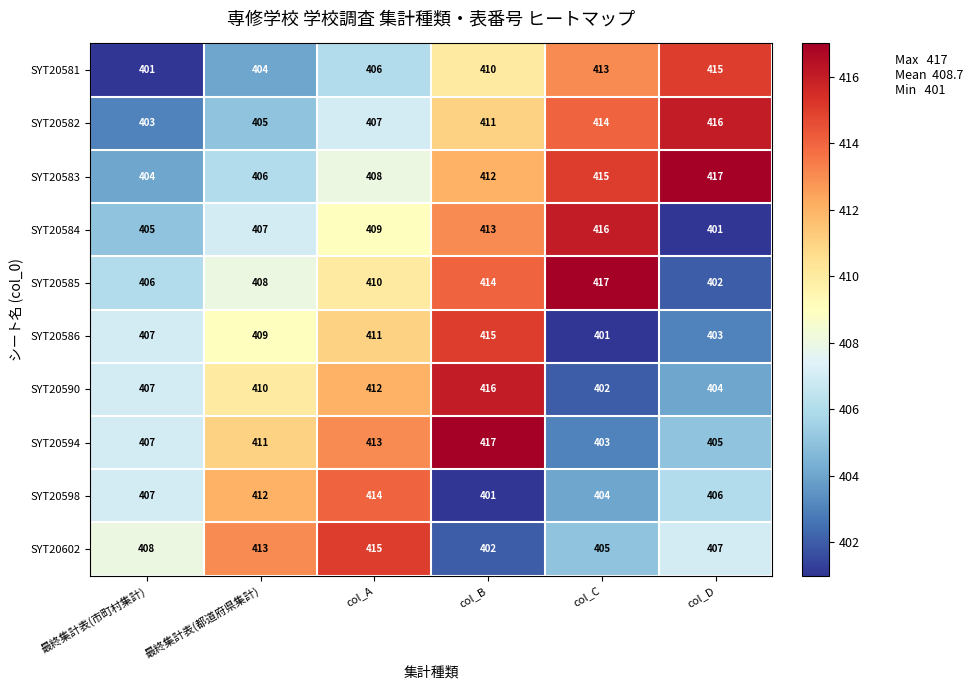

Between 最終集計表(市町村集計) and col_D, which series saw the biggest shift?

SYT20581